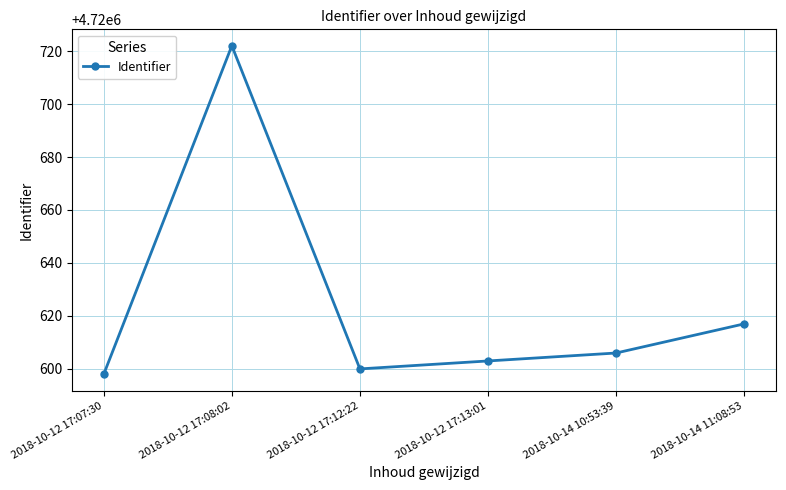

Reading right to left, extract all data points from this chart.

2018-10-14 11:08:53=4720617	2018-10-14 10:53:39=4720606	2018-10-12 17:13:01=4720603	2018-10-12 17:12:22=4720600	2018-10-12 17:08:02=4720722	2018-10-12 17:07:30=4720598